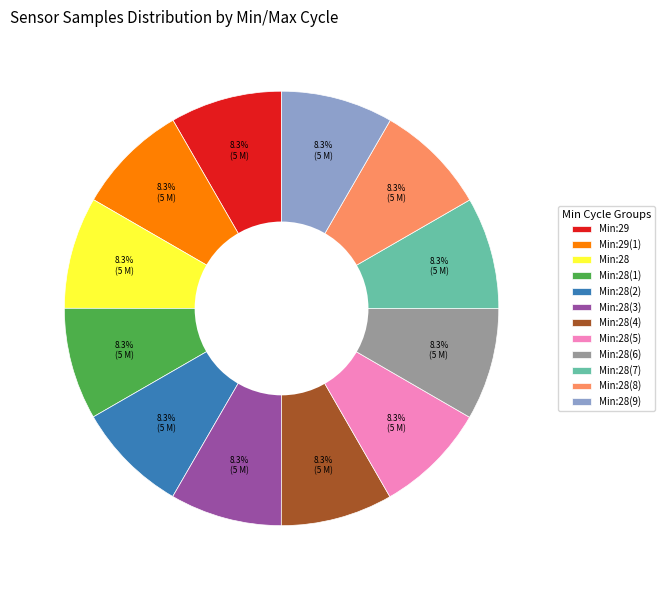

Does Min:28(6) account for over 50% of the chart?

No